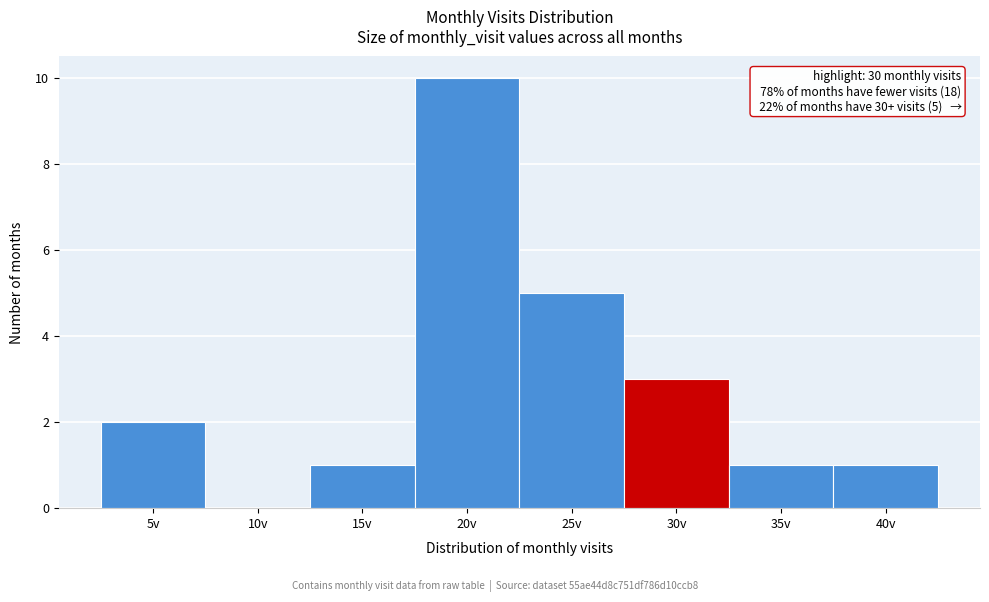

Reading left to right, transcribe all the data shown in this chart.

5v=2	10v=0	15v=1	20v=10	25v=5	30v=3	35v=1	40v=1